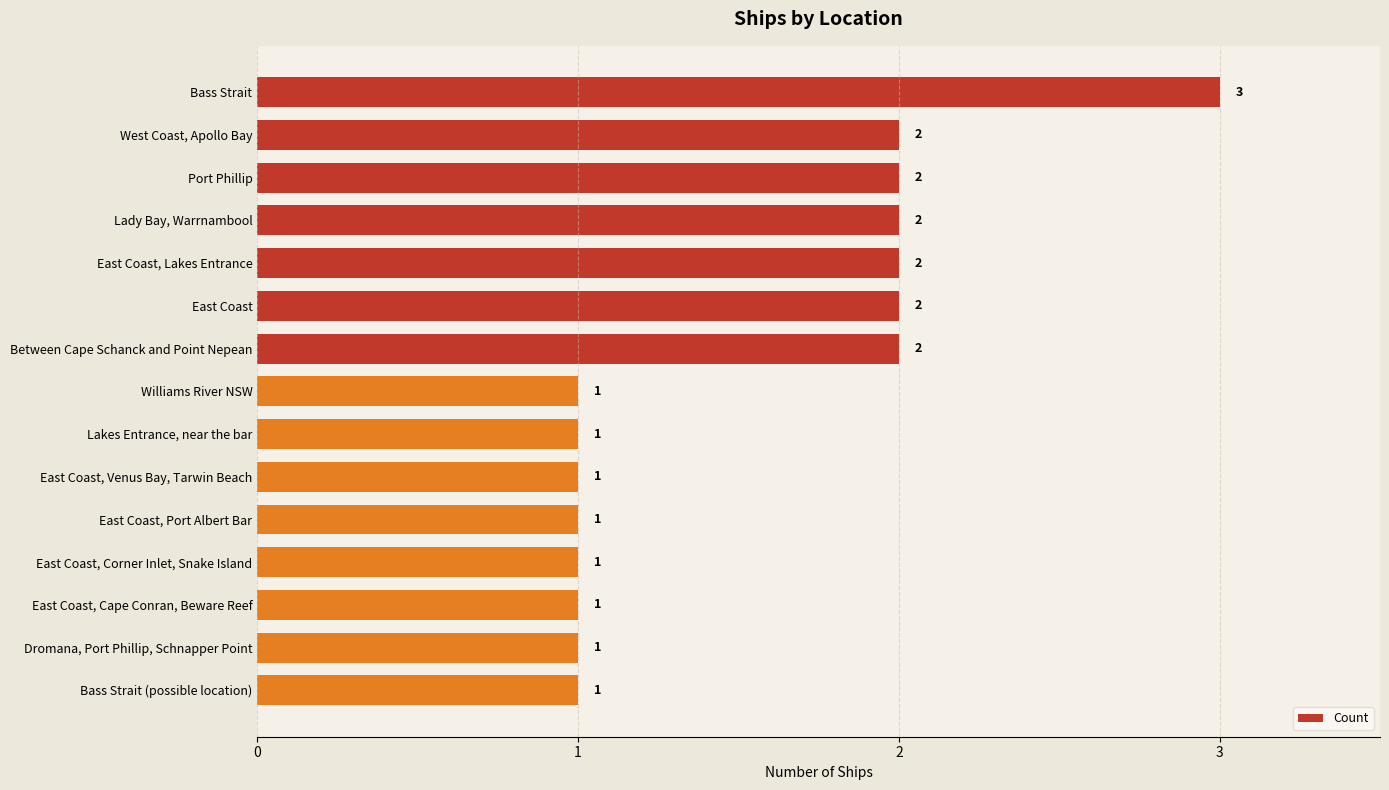

Are the bars horizontal?

Yes